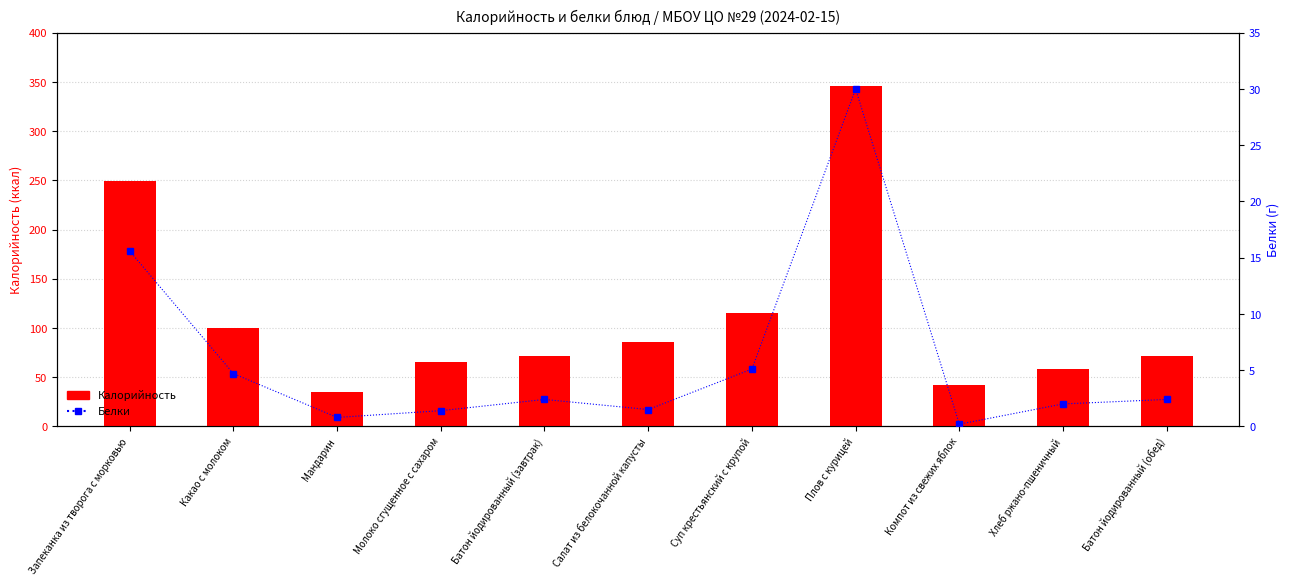

What is the difference between the maximum and second lowest values in the Калорийность series?

304.5